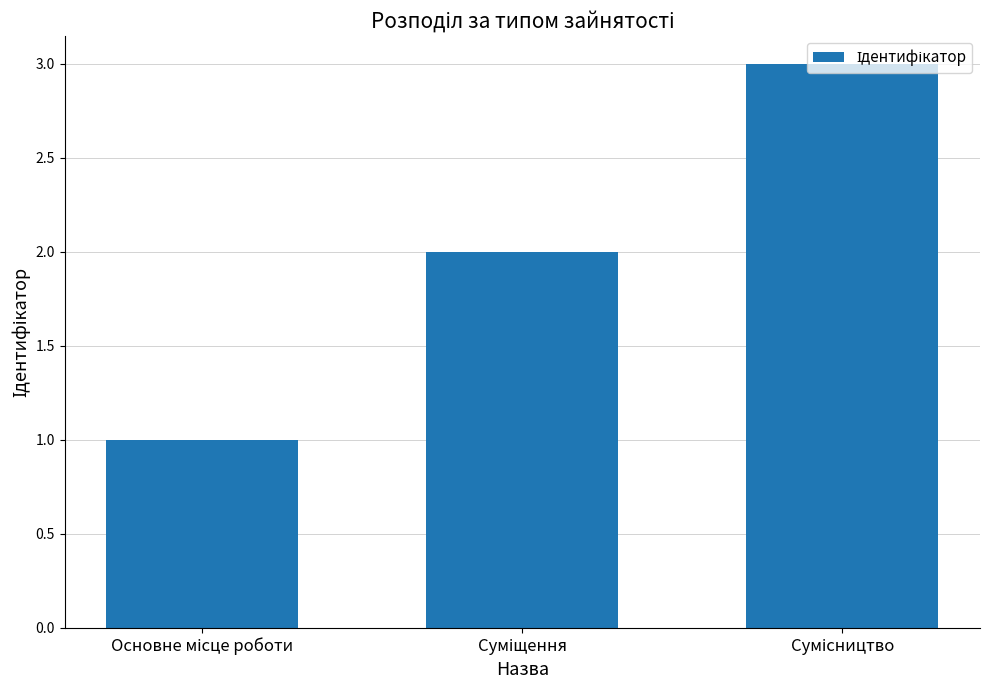

What is the maximum value shown in the chart?

3